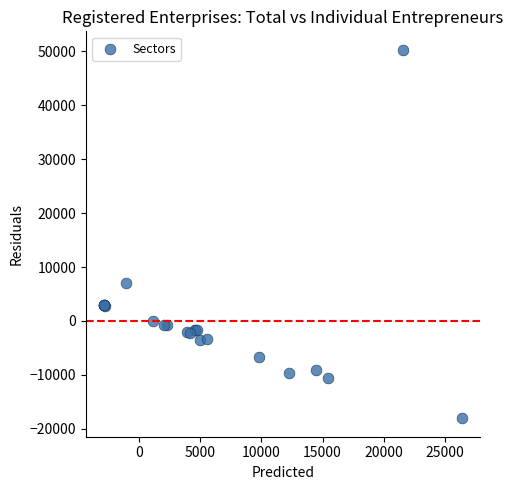

What Y value in the scatter plot is closest to 16112?

6965.0